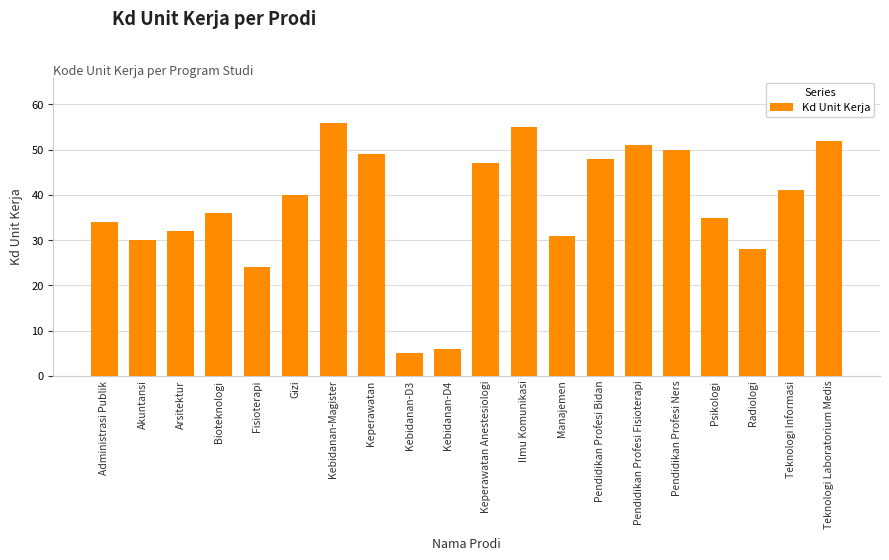

Reading left to right, list all the values displayed in this chart.

Administrasi Publik=34	Akuntansi=30	Arsitektur=32	Bioteknologi=36	Fisioterapi=24	Gizi=40	Kebidanan-Magister=56	Keperawatan=49	Kebidanan-D3=5	Kebidanan-D4=6	Keperawatan Anestesiologi=47	Ilmu Komunikasi=55	Manajemen=31	Pendidikan Profesi Bidan=48	Pendidikan Profesi Fisioterapi=51	Pendidikan Profesi Ners=50	Psikologi=35	Radiologi=28	Teknologi Informasi=41	Teknologi Laboratorium Medis=52